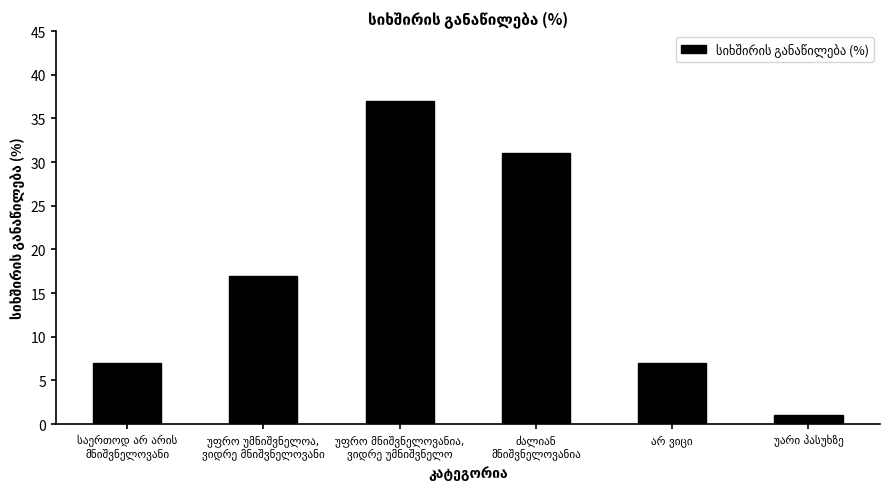

What is the greatest value displayed?

37